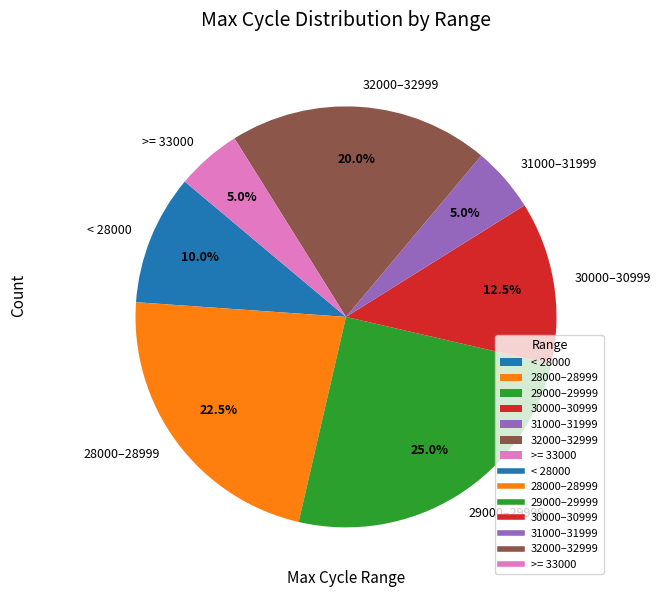

Approximately how many times larger is the value at 31000–31999 compared to >= 33000?

1.0